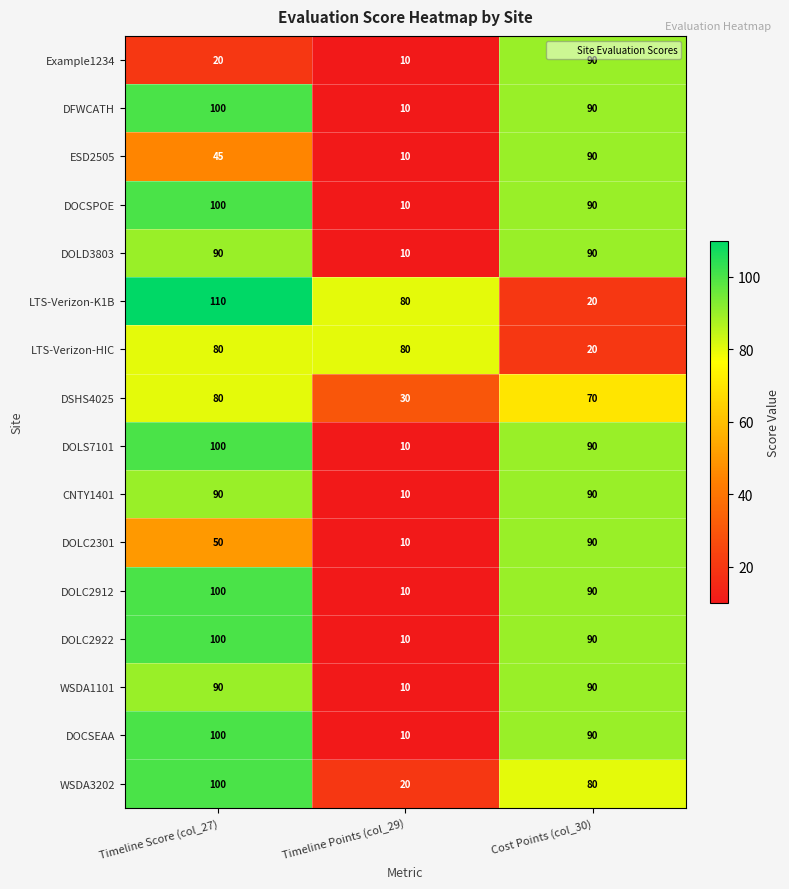

What is the greatest value displayed?

110